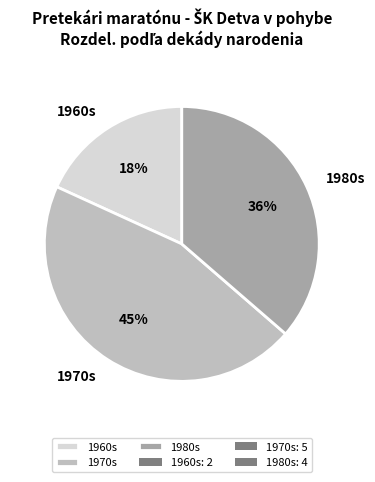

What percentage is the 1980s slice, to the nearest percent?

36%